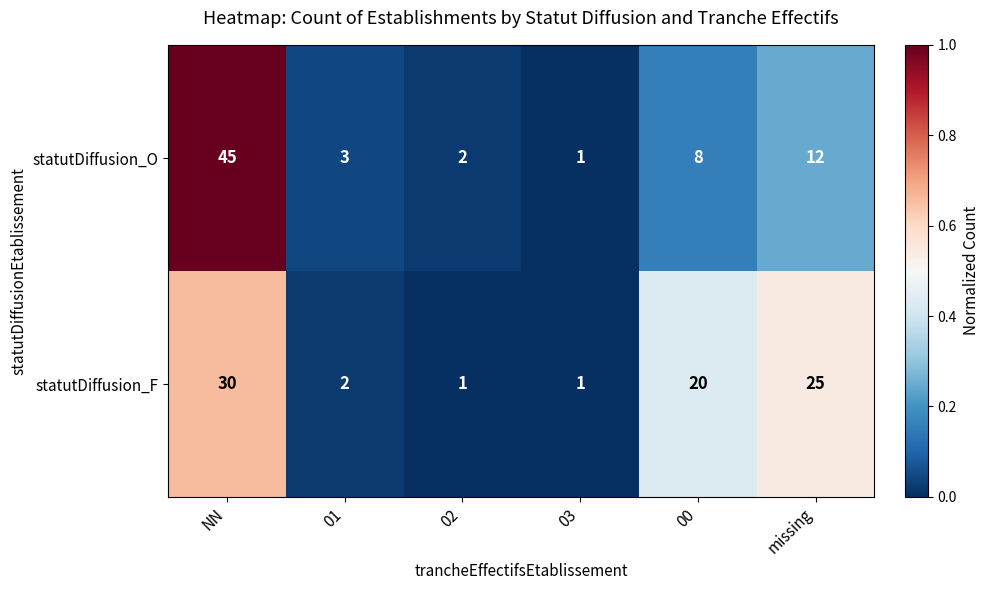

Which series has the largest total across all categories?

statutDiffusion_F